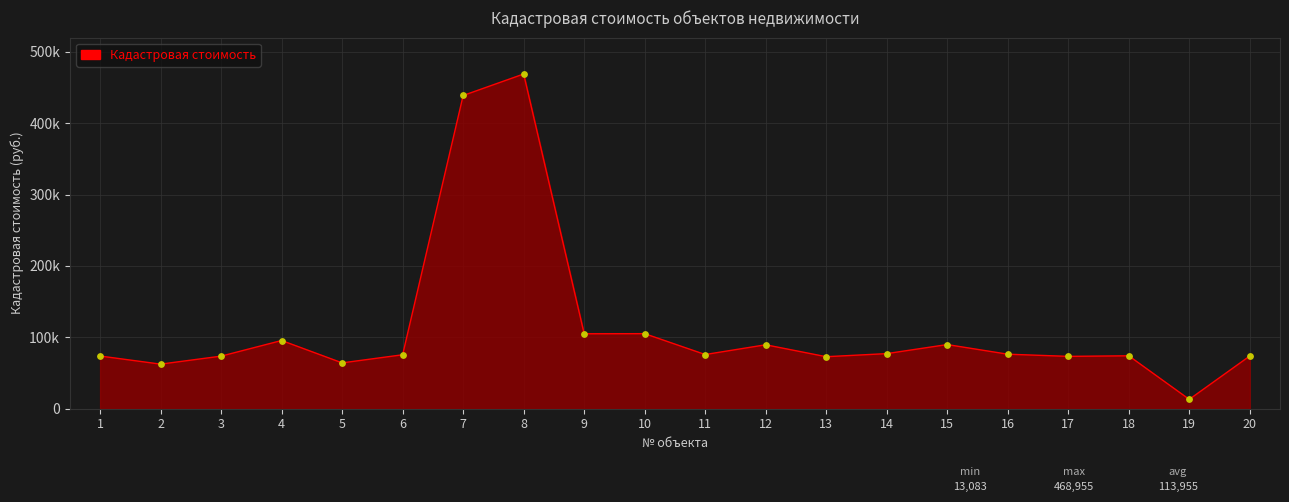

What is the change in value from 4 to 15?

-5690.9